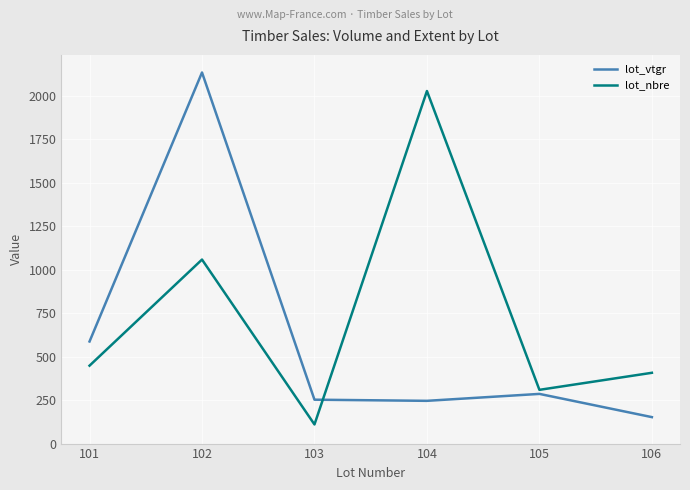

At which category does lot_nbre reach its first local peak?

102